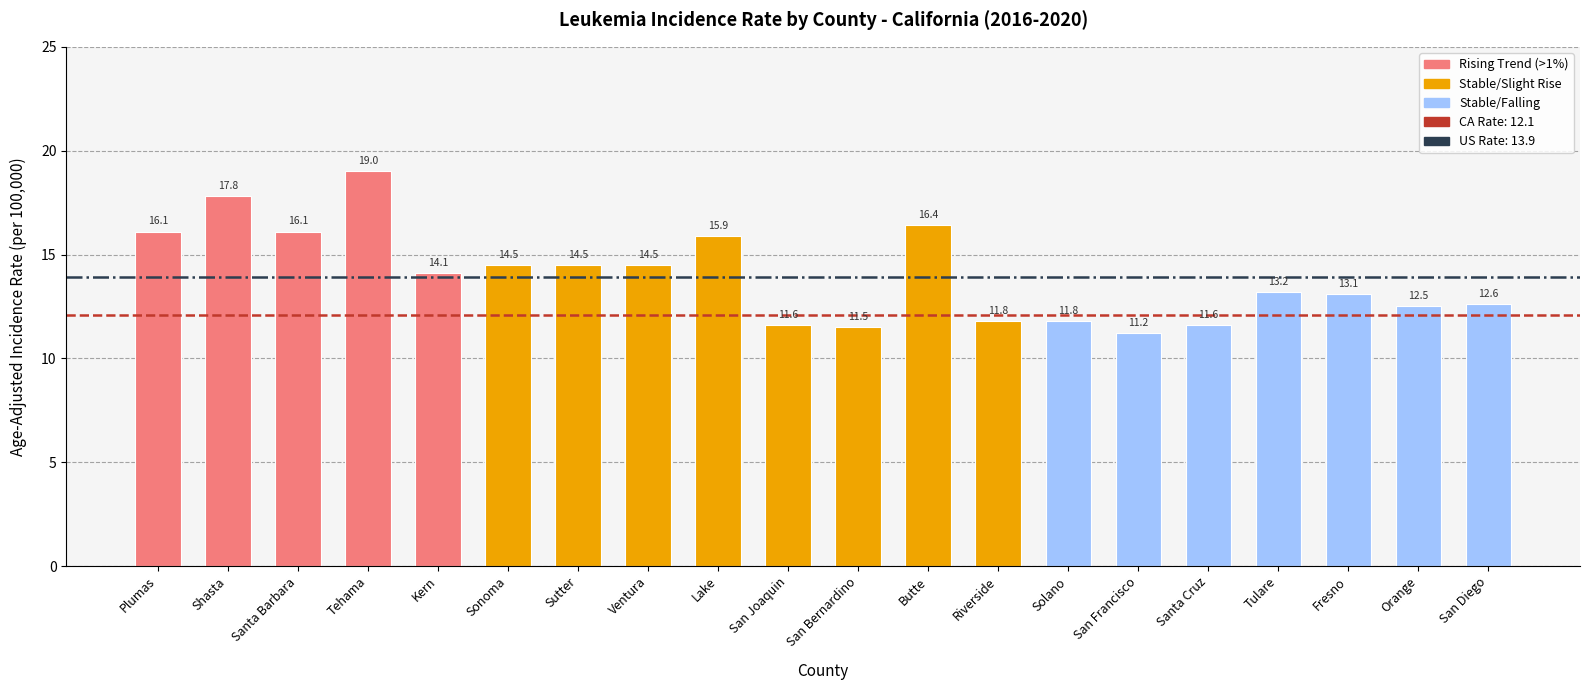

What position from the right is Santa Cruz?

5